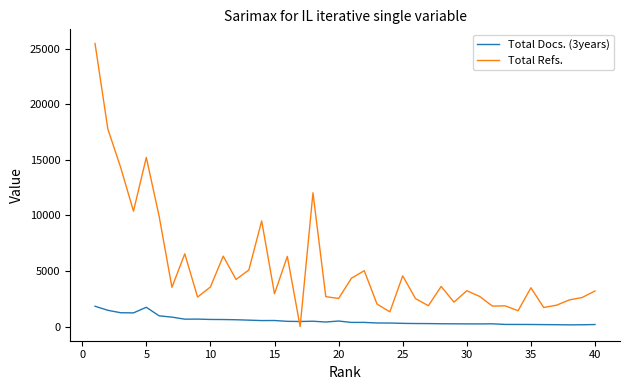

List the series in order of their peak value, lowest first.

Total Docs. (3years), Total Refs.